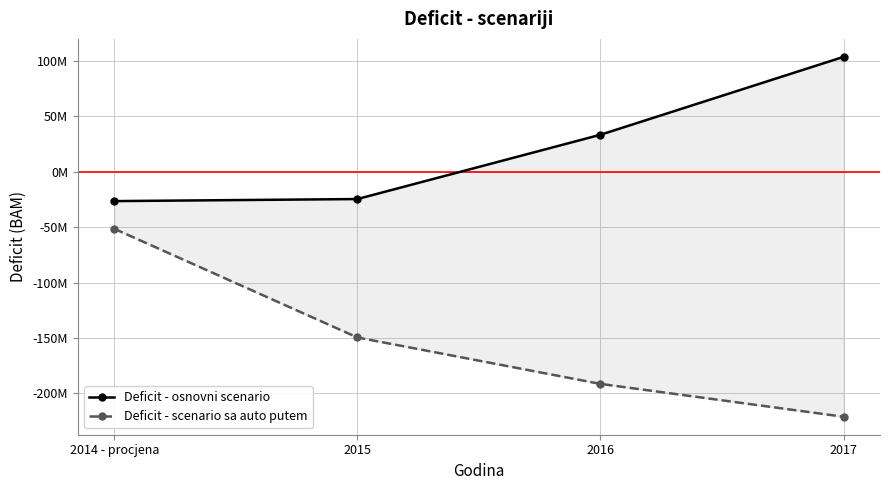

At which label is Deficit - osnovni scenario closest to 38704739?

2016